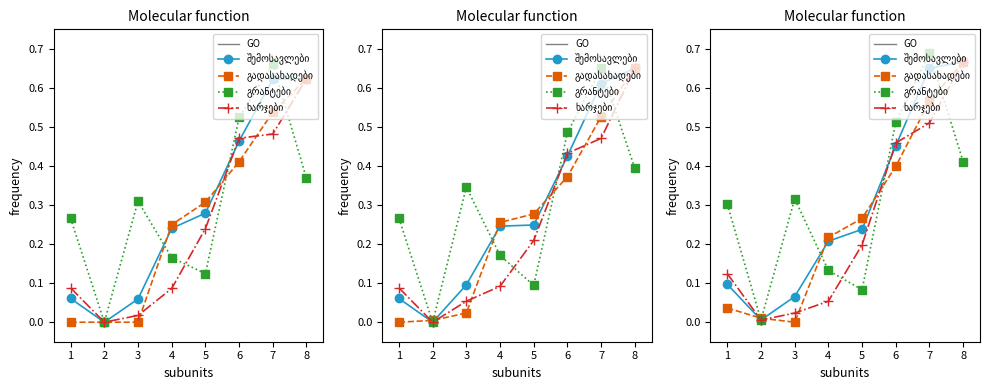

What is the spread (max minus min) of values at 6?

0.1